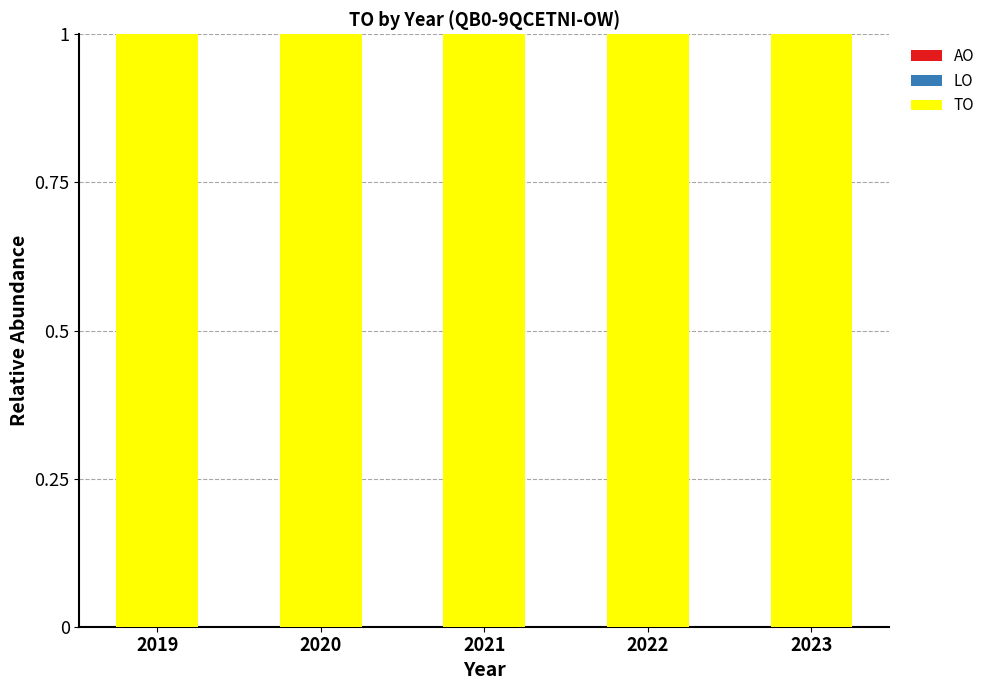

List the labels in order of AO value, smallest first.

2019, 2020, 2021, 2022, 2023